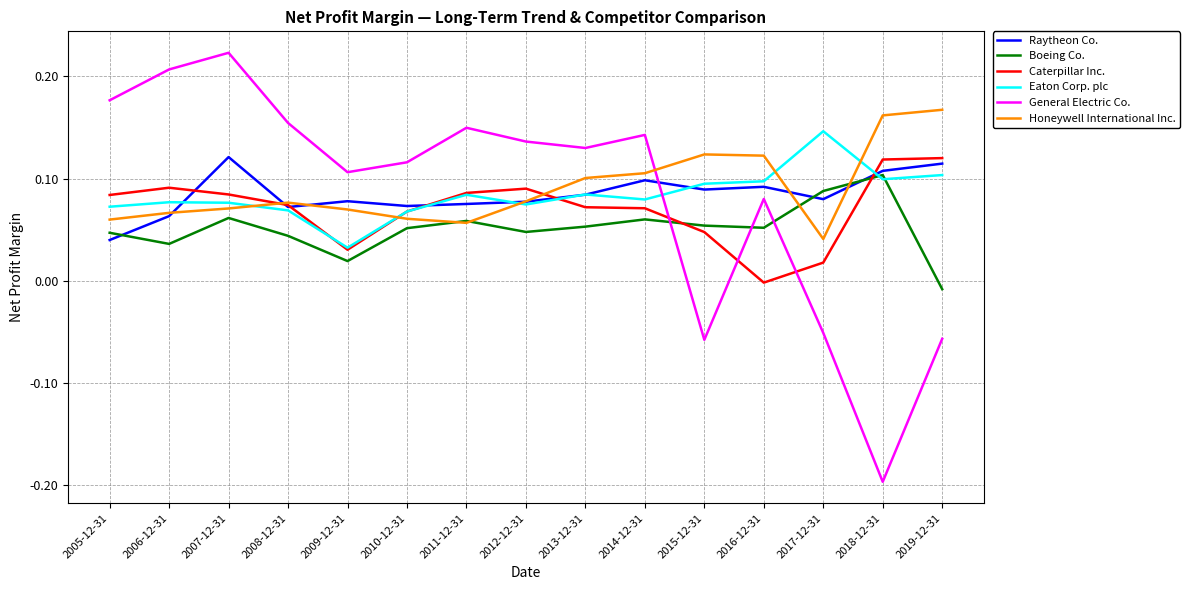

What position from the left is 2015-12-31?

11